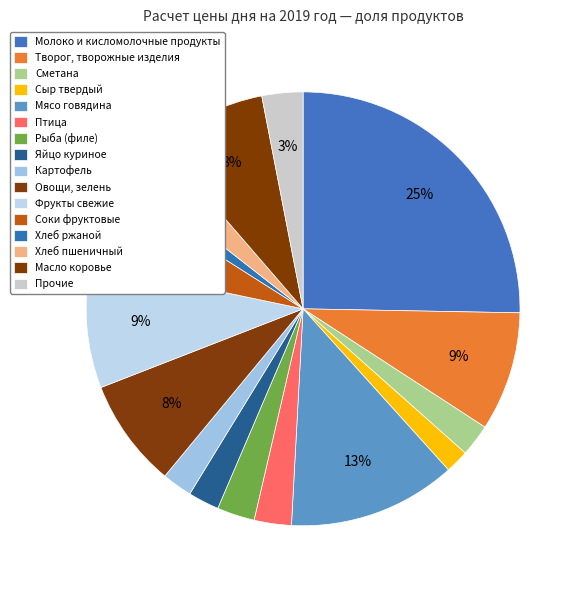

How many slices are in this pie chart?

16